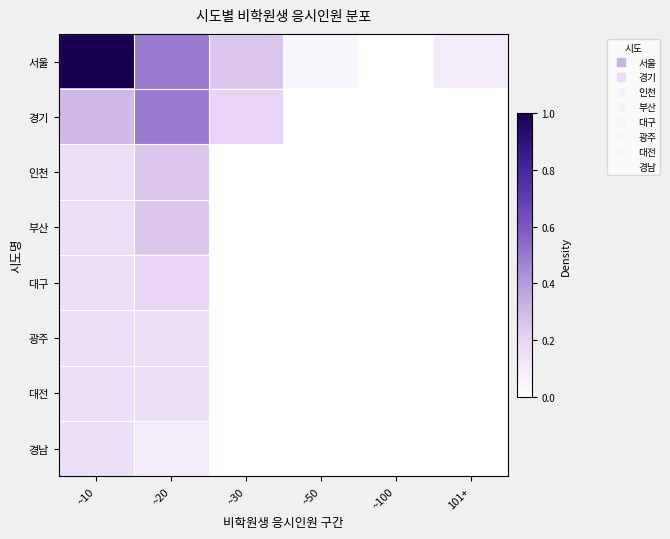

What is the total value across all series at ~20?

2.1